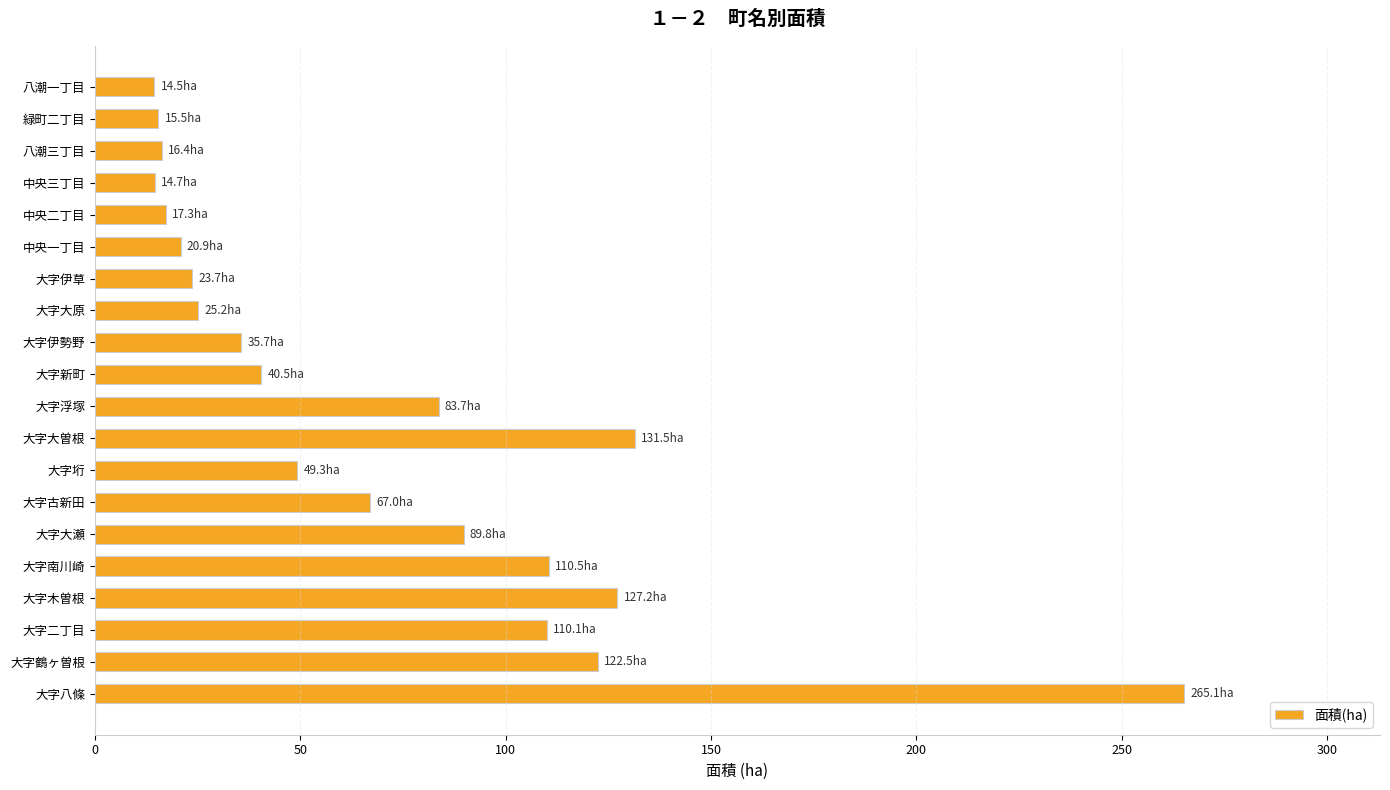

Are the bars grouped side by side (vs. stacked)?

No